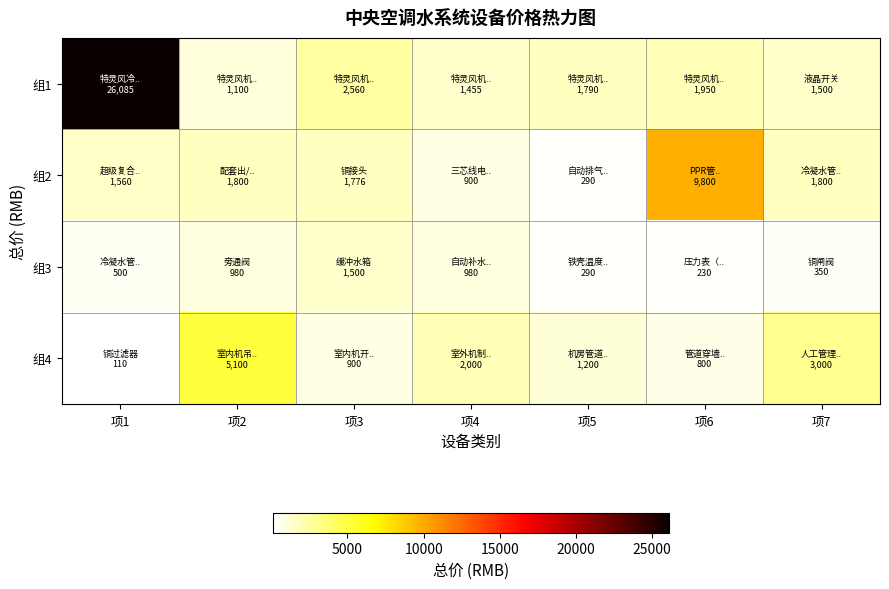

Rank the series at 项5 from lowest to highest value.

组2, 组3, 组4, 组1